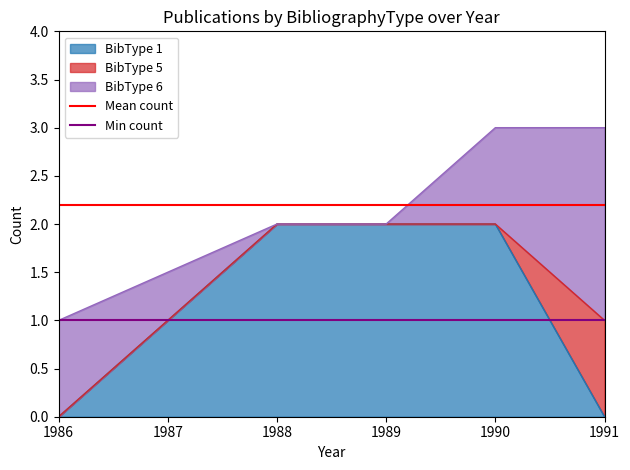

The BibType 1 series shows 2 at 1989. True or false?

True